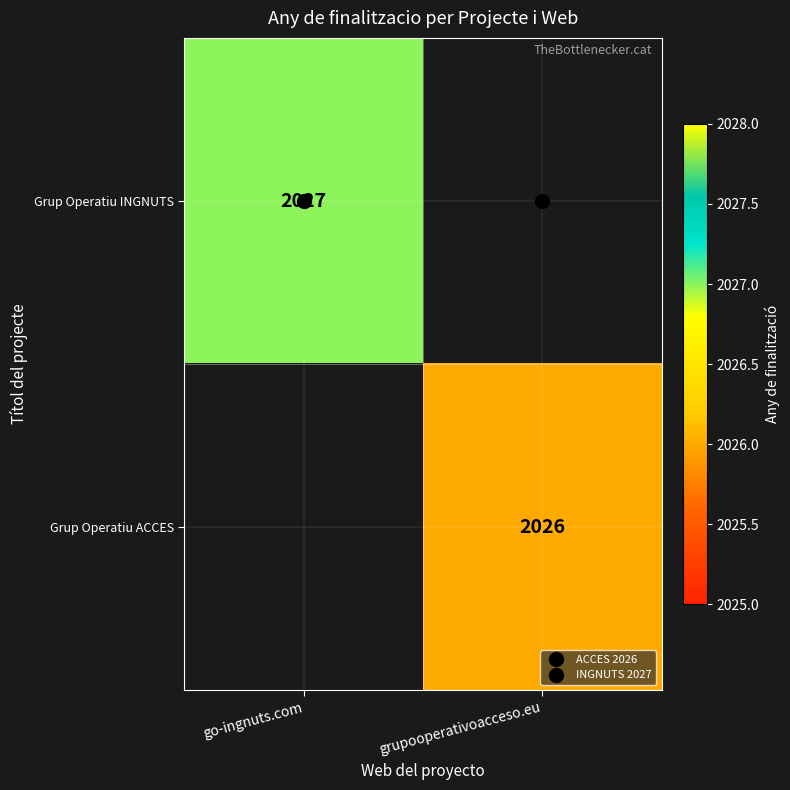

Which series has the largest range (max minus min)?

Grup Operatiu INGNUTS